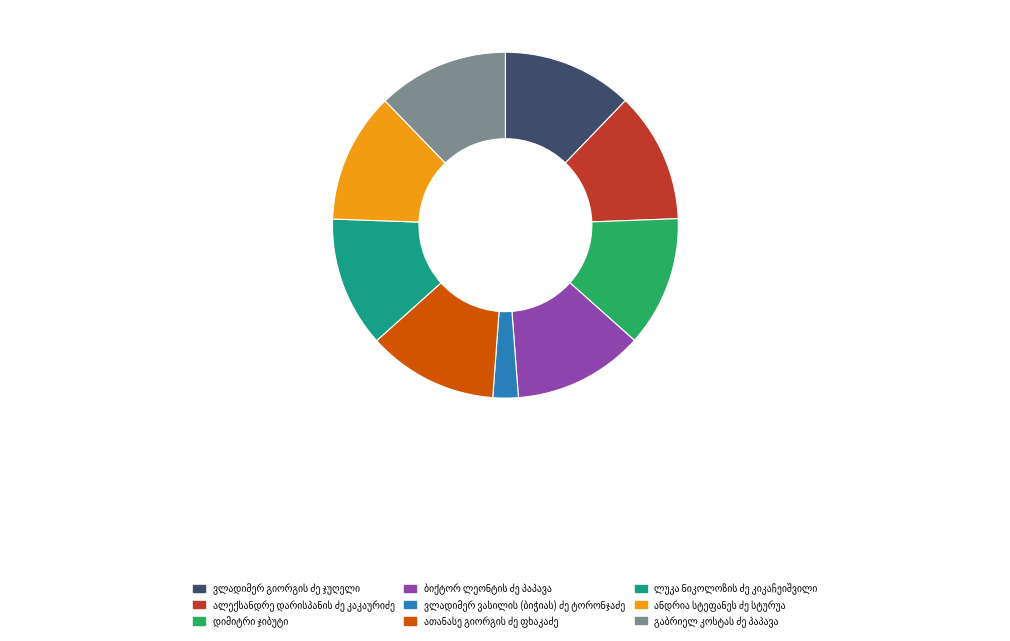

How many segments does this pie chart have?

9